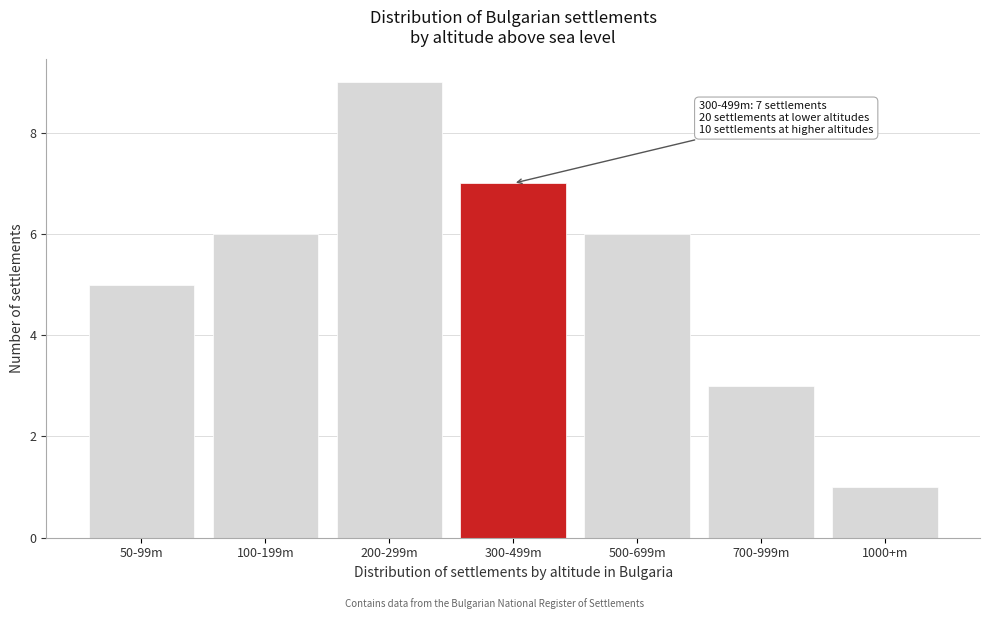

Reading right to left, transcribe all the data shown in this chart.

1	3	6	7	9	6	5